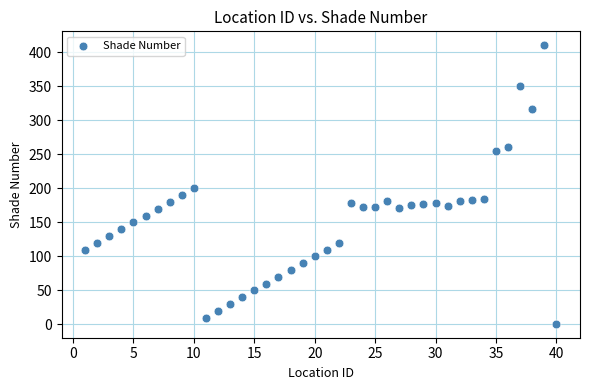

What is the range of X values (max minus min)?

39